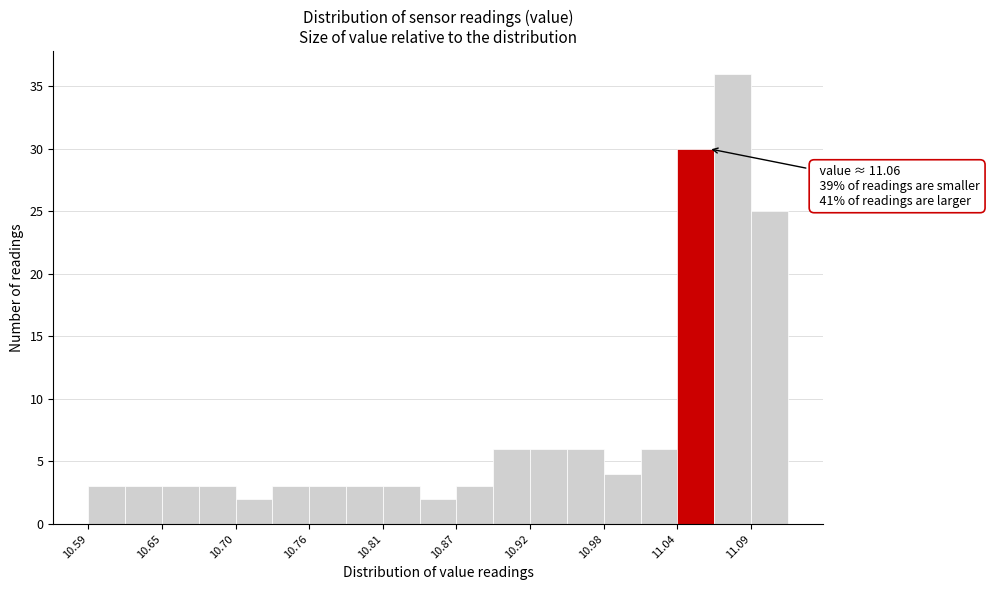

Read against the x-axis, roughly where is the centre of the tallest bar?

11.08